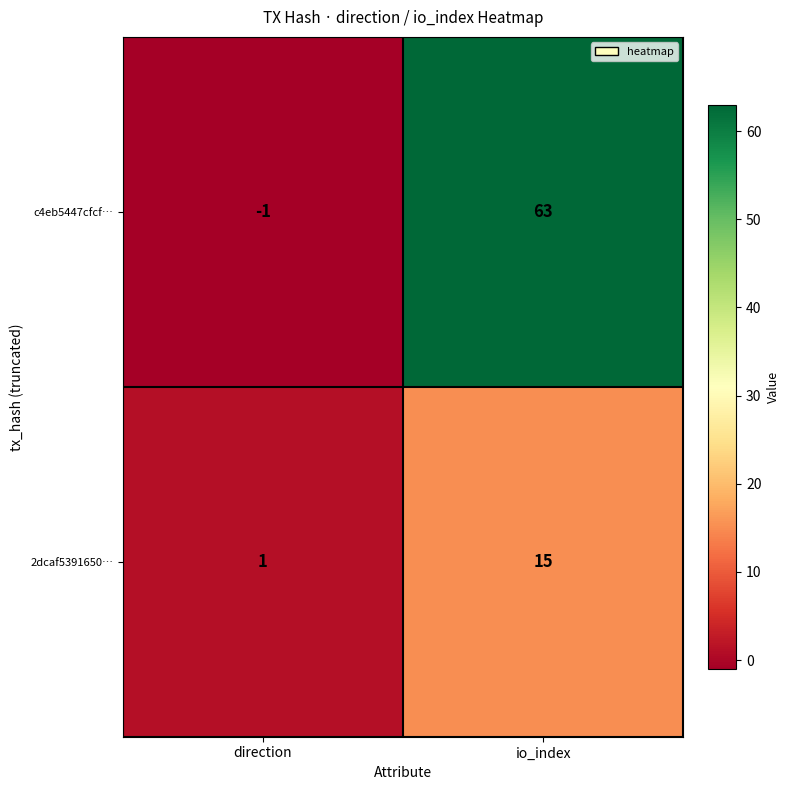

Rank the categories by 2dcaf5391650… value from lowest to highest.

direction, io_index